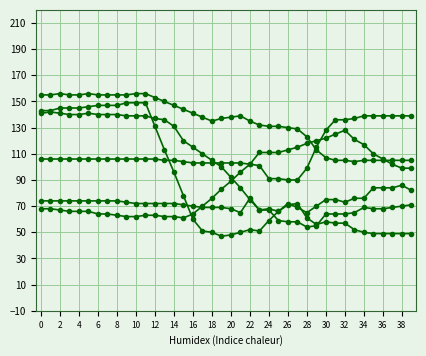

How many lines are shown in the chart?

6